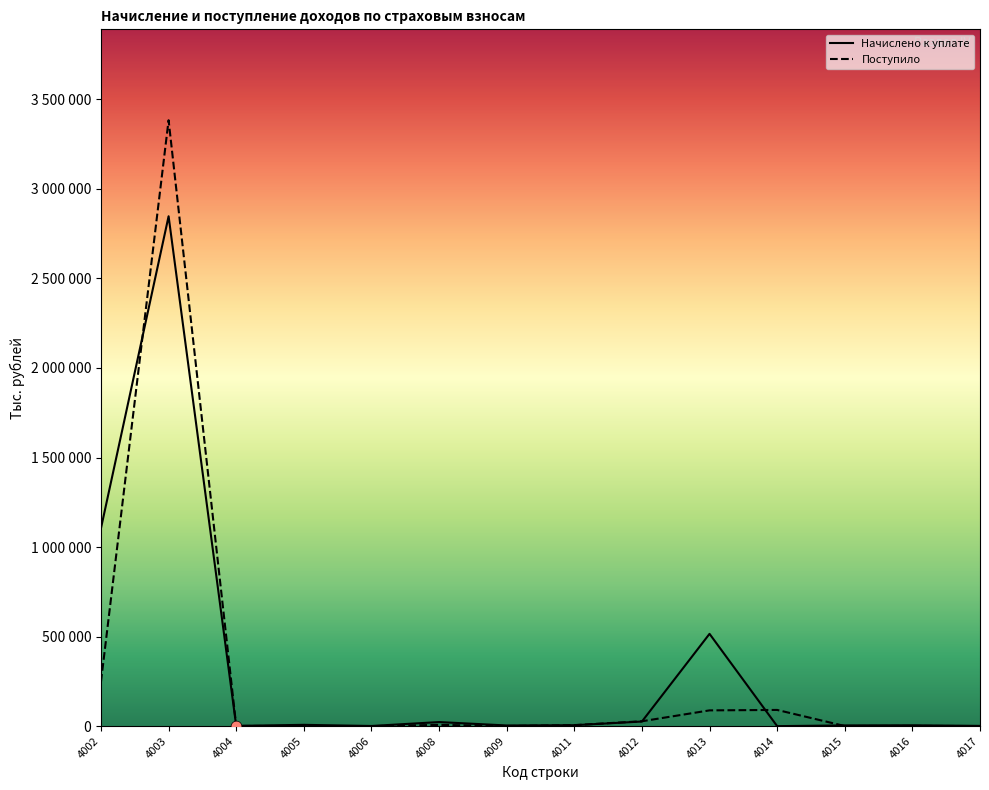

At how many categories does at least one series exceed 1835731?

1